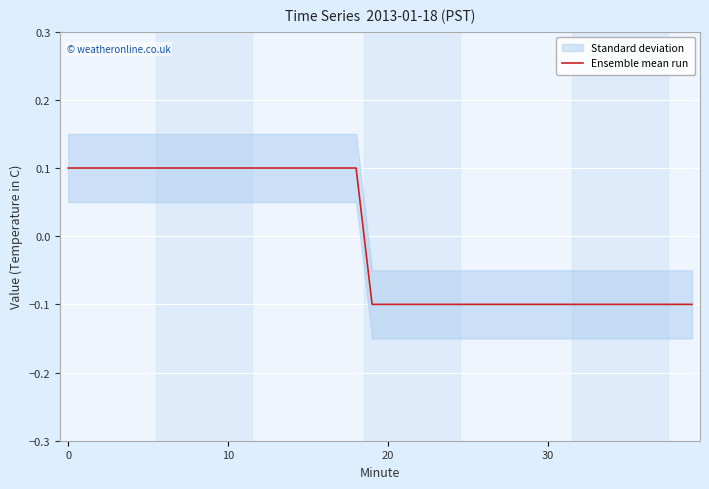

How many categories are shown in the chart?

40